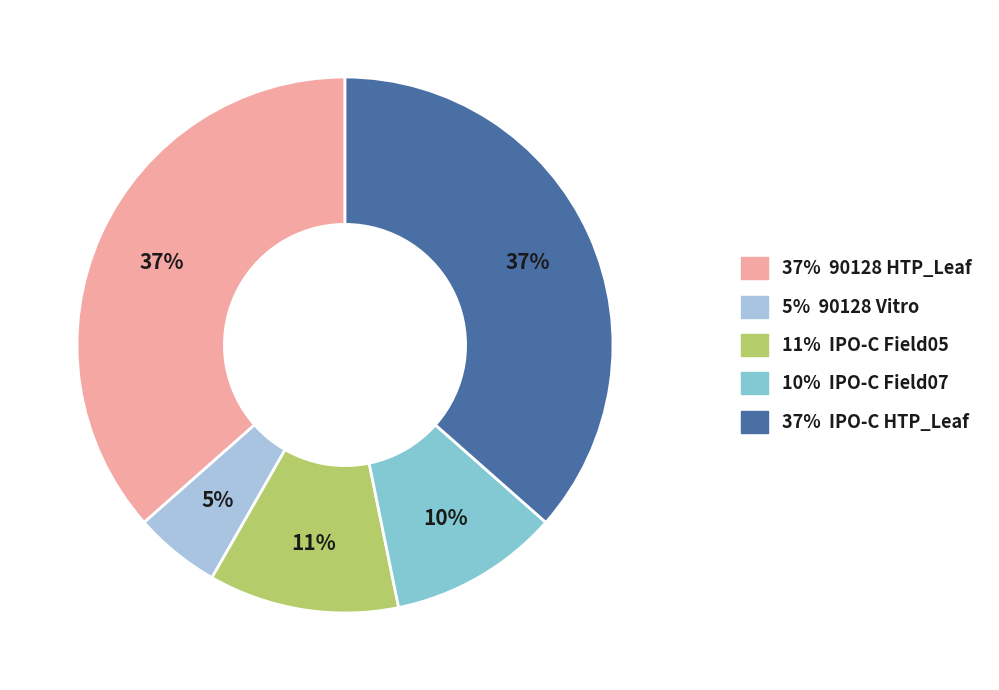

How many segments does this pie chart have?

5